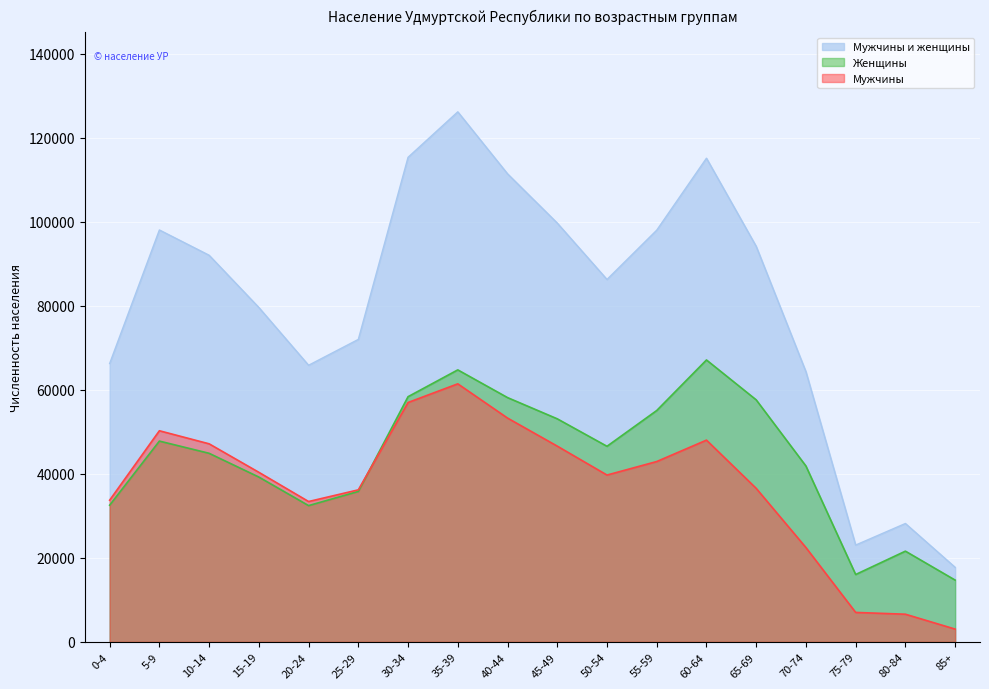

Reading right to left, list all the values displayed in this chart.

Мужчины и женщины: 17744	28174	23041	64298	94130	115103	97979	86249	99668	111398	126141	115317	71981	65829	79579	92011	98027	66245
Мужчины: 3042	6584	7009	22448	36533	48013	42919	39703	46584	53264	61411	56968	36179	33400	40354	47134	50243	33716
Женщины: 14702	21590	16032	41850	57597	67090	55060	46546	53084	58134	64730	58349	35802	32429	39225	44877	47784	32529